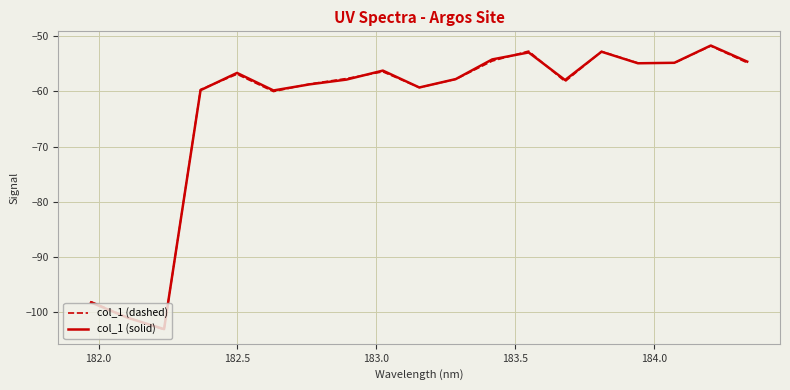

Does the chart display data point markers on the line(s)?

No